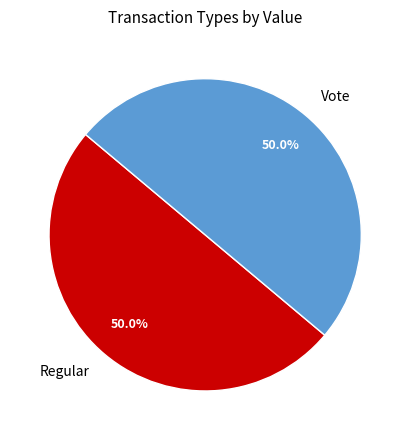

To the nearest percent, what is the difference between the Regular and Vote slice percentages?

0%